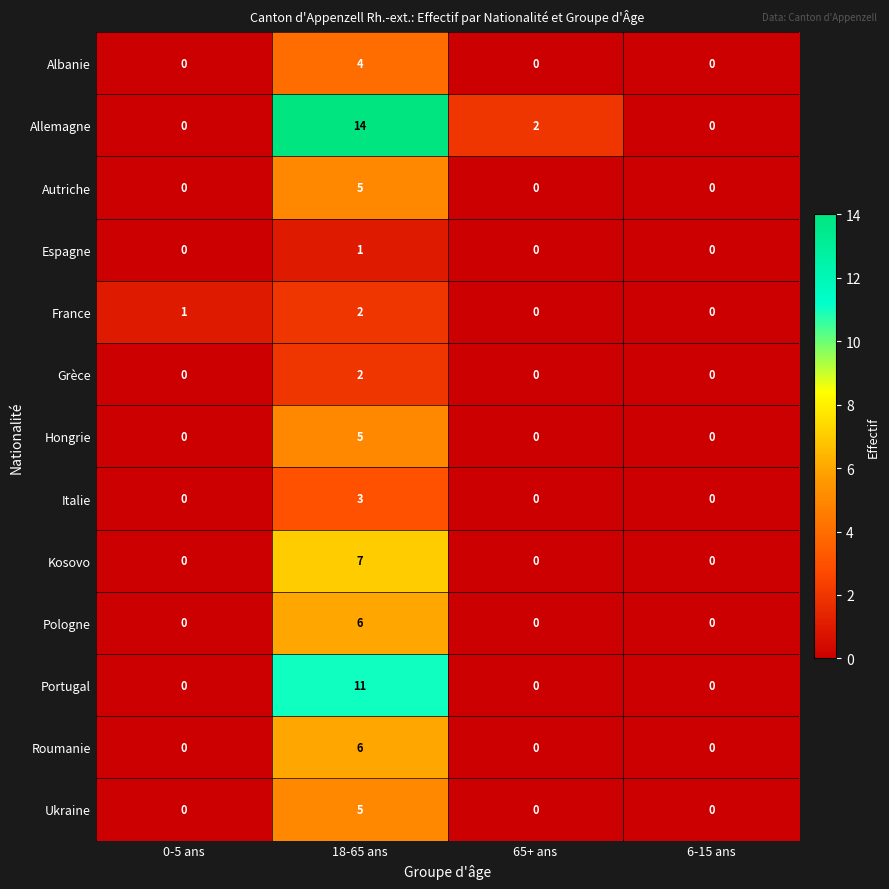

What is the sum of the Allemagne values at 18-65 ans and 0-5 ans?

14